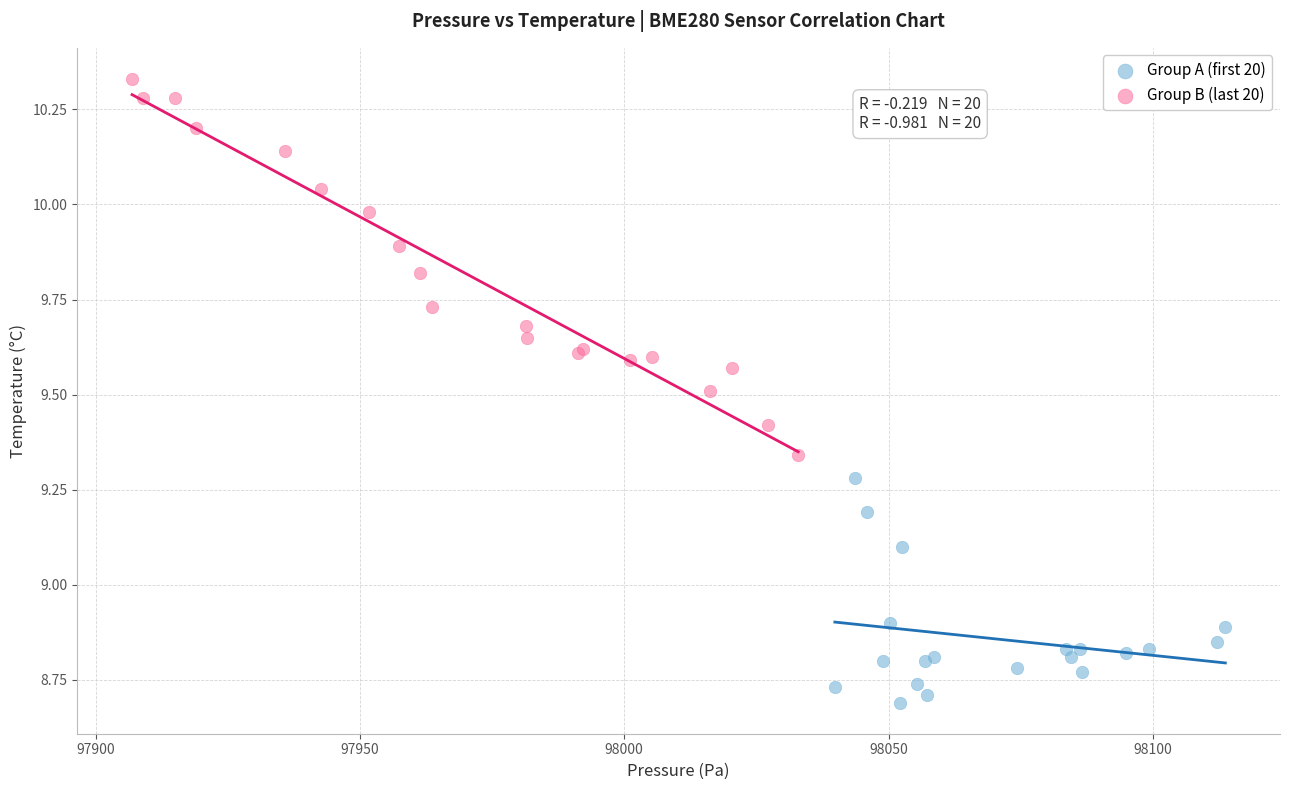

Which series contains the lowest Y value?

Group A (first 20)